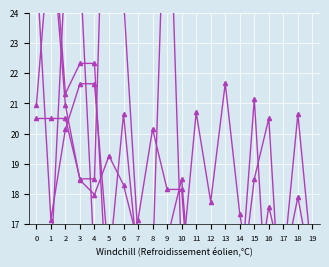

What is the smallest value displayed?

11.2